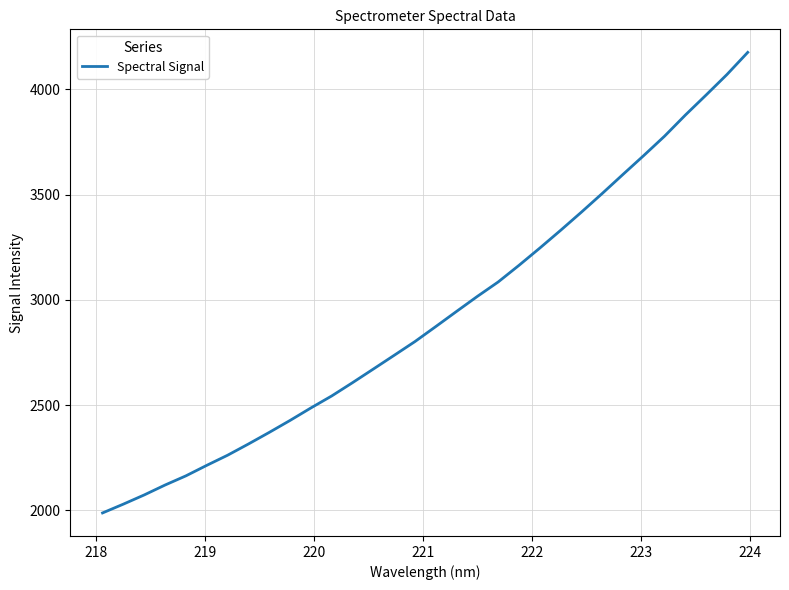

What is the difference between the maximum and minimum values?

2189.0